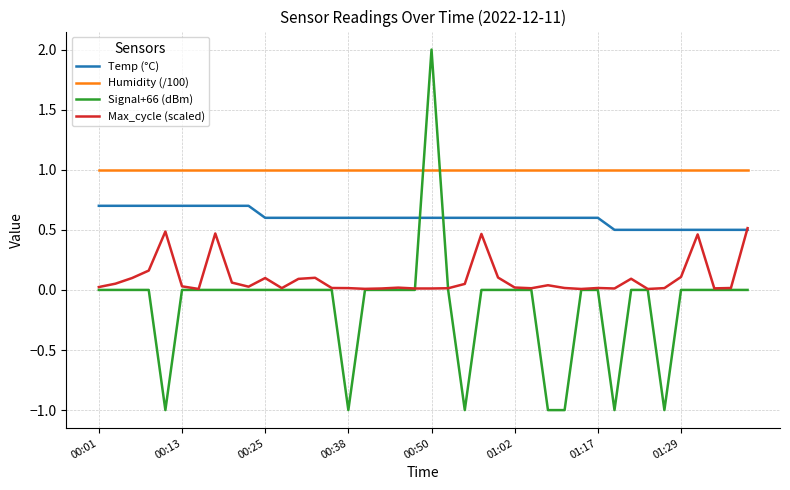

List the series in order of their overall mean, highest first.

Humidity (/100), Temp (°C), Max_cycle (scaled), Signal+66 (dBm)